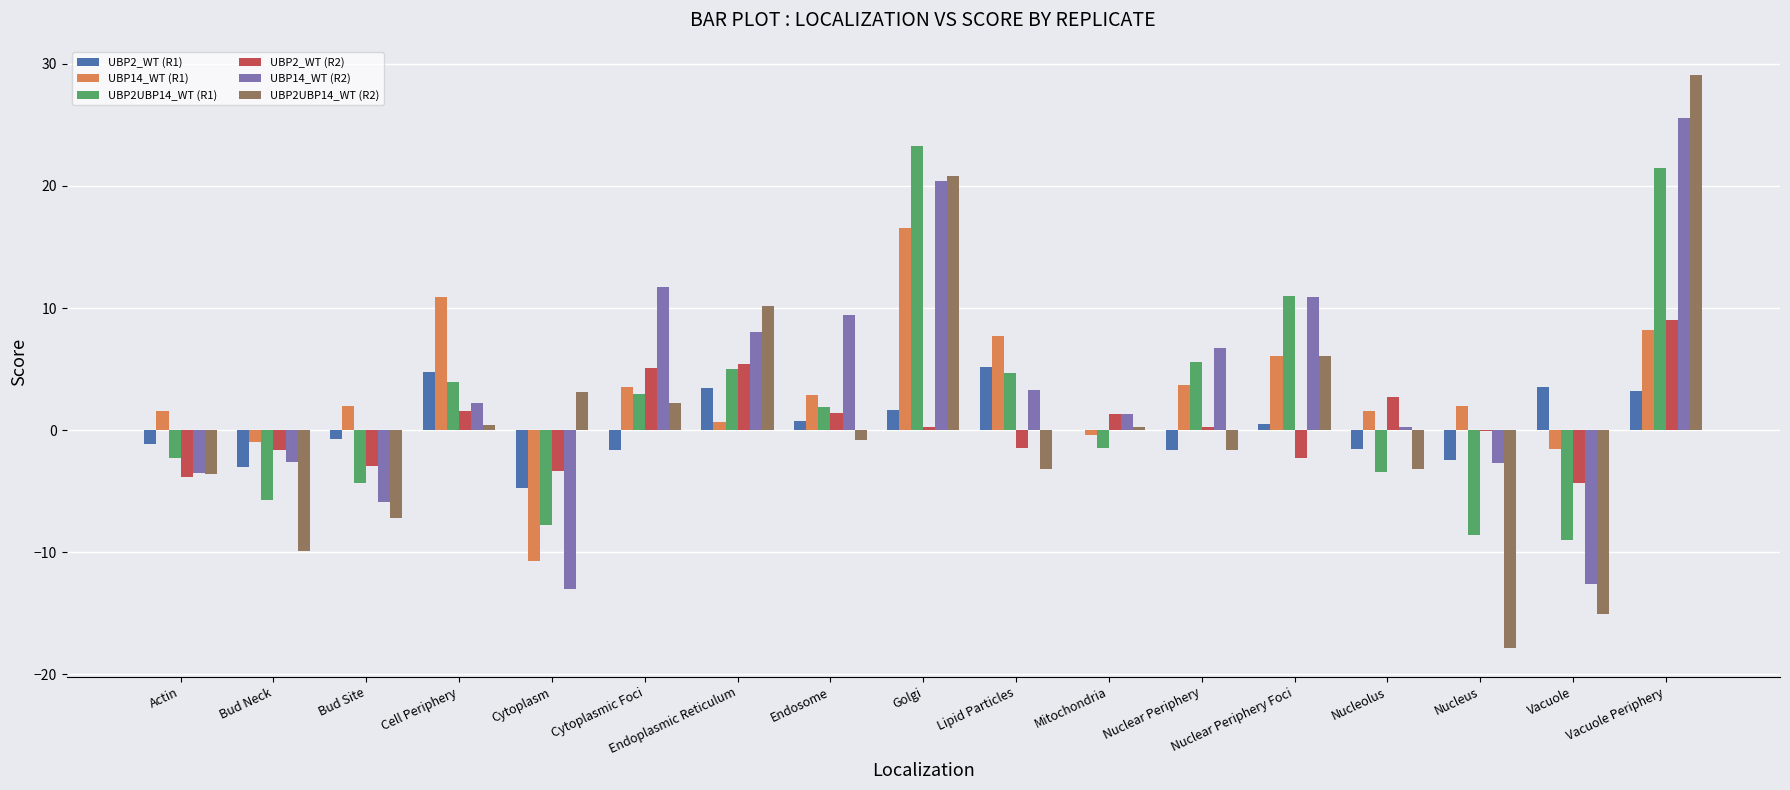

What is the total value across all series at Vacuole Periphery?

96.4